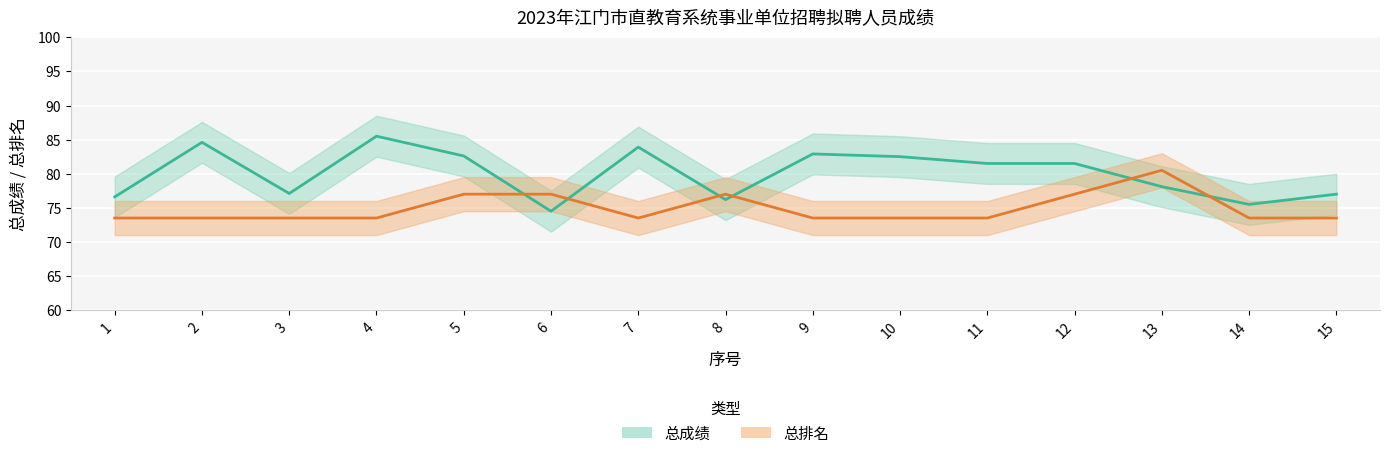

List the labels in order of 总成绩 value, smallest first.

6, 14, 8, 1, 15, 3, 13, 11, 12, 10, 5, 9, 7, 2, 4